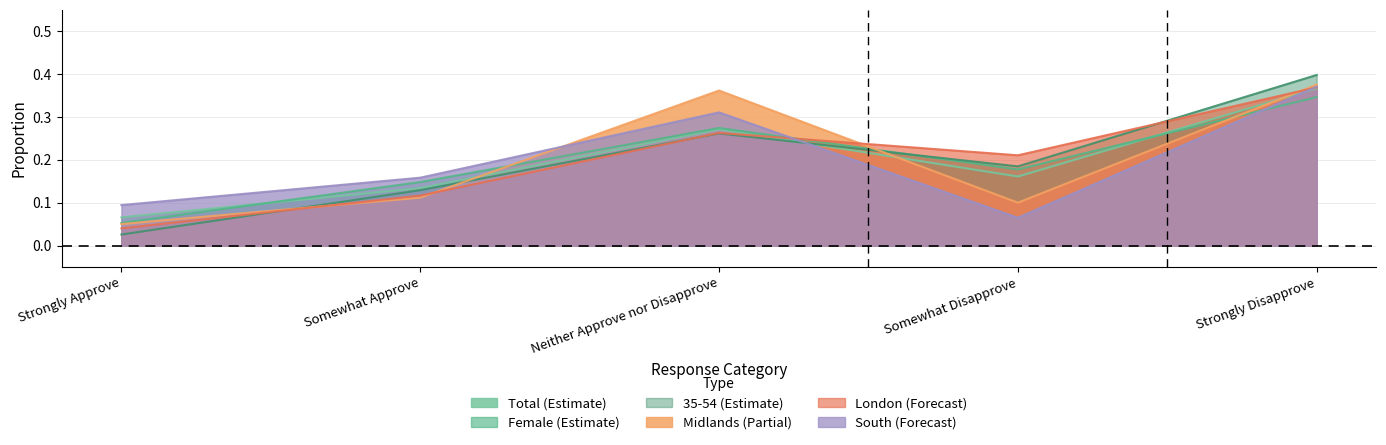

Between which two adjacent categories do Midlands and South first intersect?

Somewhat Approve and Neither Approve nor Disapprove